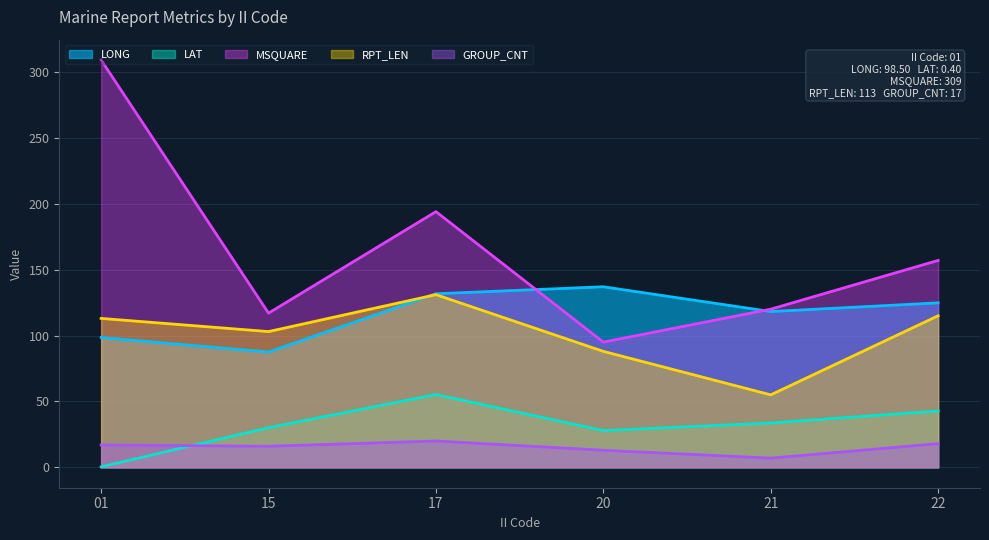

At how many categories does at least one series exceed 98?

6